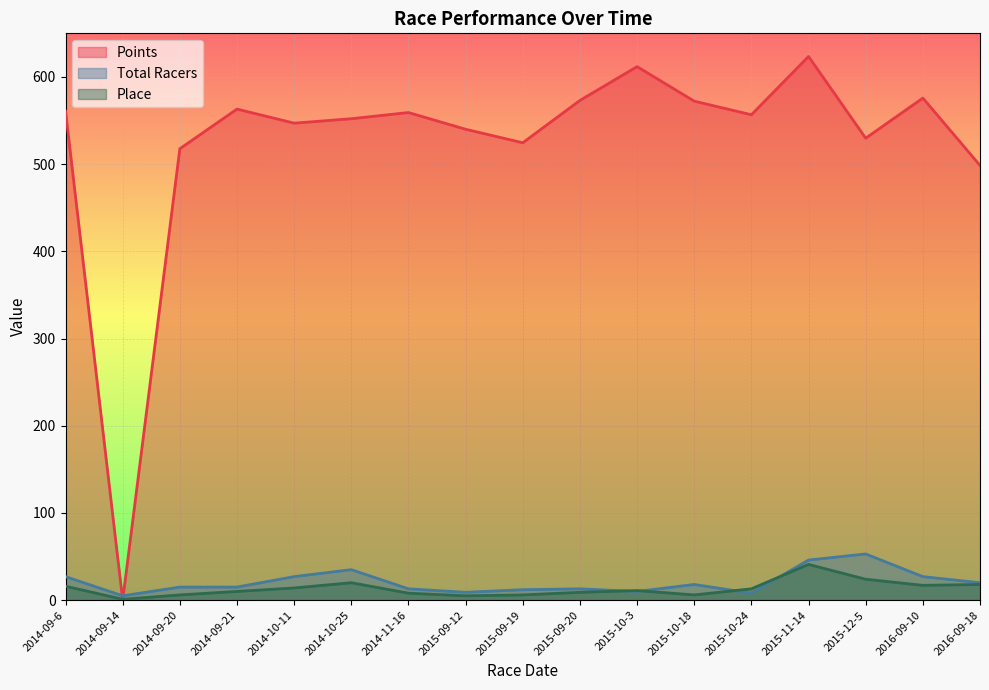

At which category does Points reach its first local peak?

2014-09-21